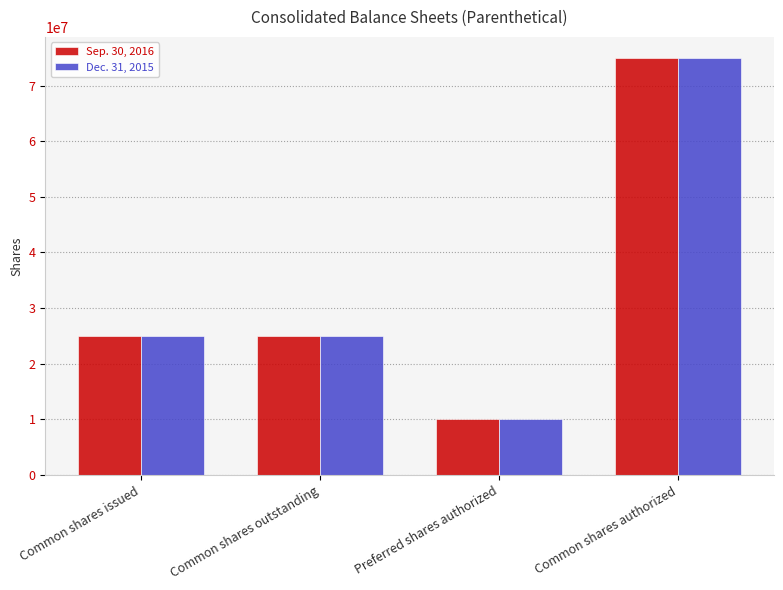

What is the sum of the Dec. 31, 2015 values at Common shares outstanding and Common shares authorized?

99972515